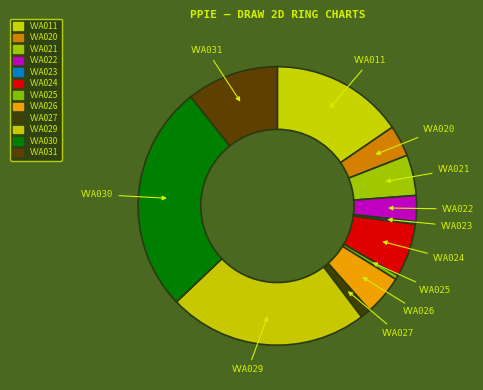

What is the change in value from VVA026 to VVA031?

+0.1